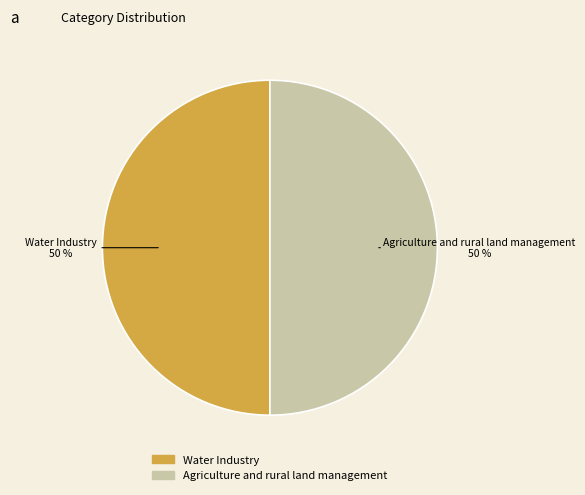

How many segments does this pie chart have?

2